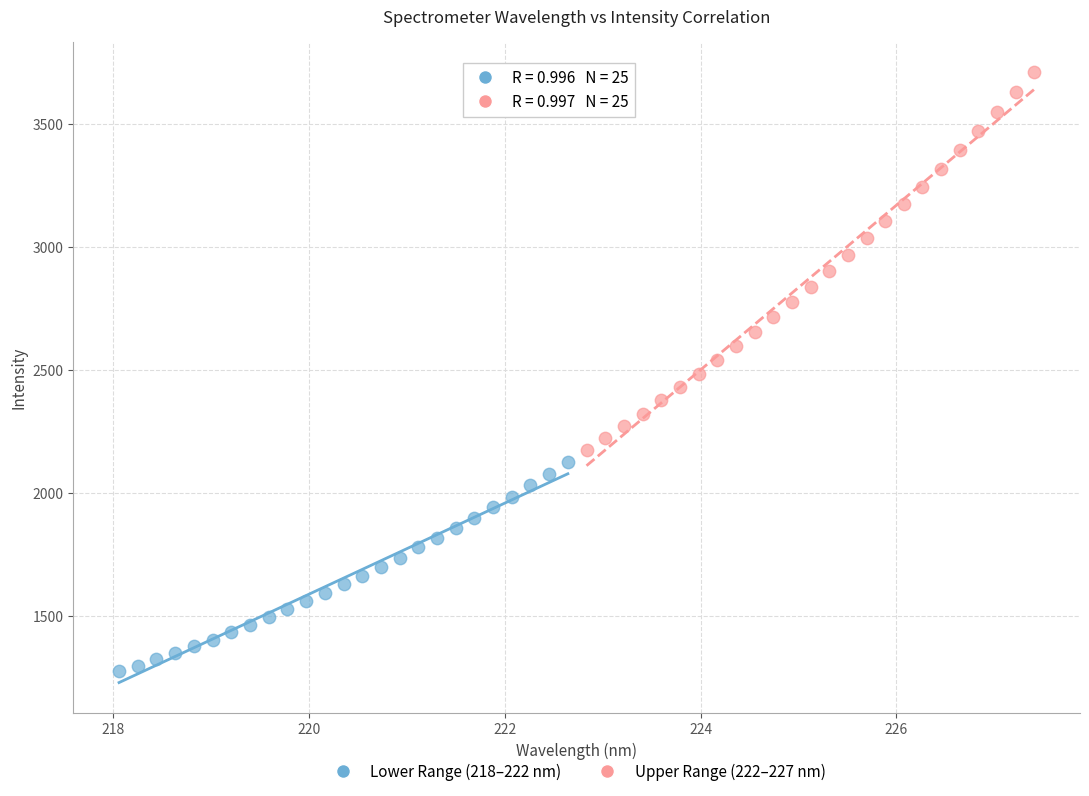

What are all the series names shown in the legend?

Lower Range (218–222 nm), Upper Range (222–227 nm)